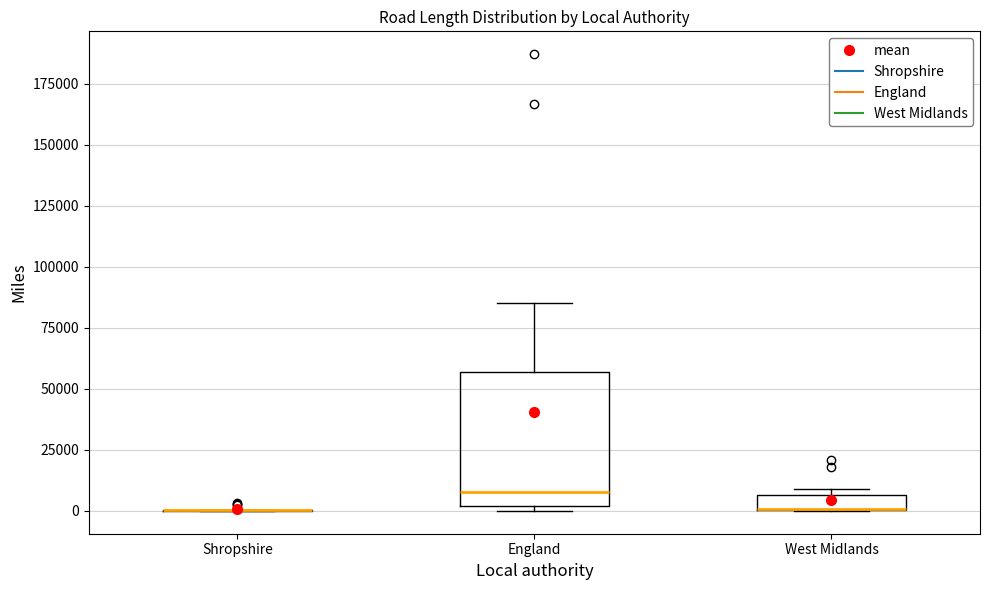

Where is the lower edge of the box for England on the y-axis? The values are not printed on the chart, so give them approximately, as read against the axis.

0